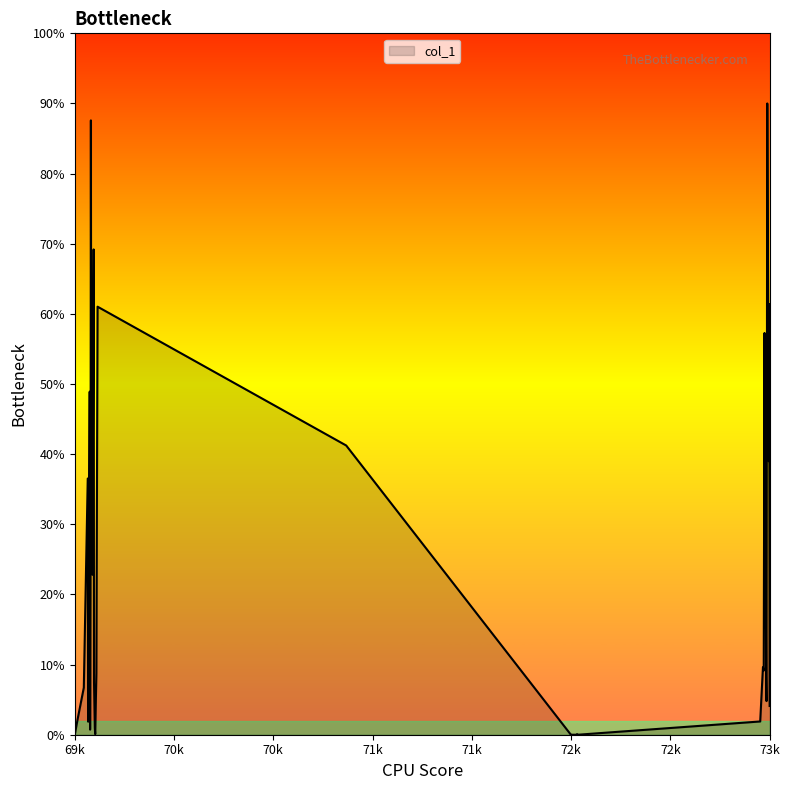

What is the difference between the maximum and minimum values?

90.0